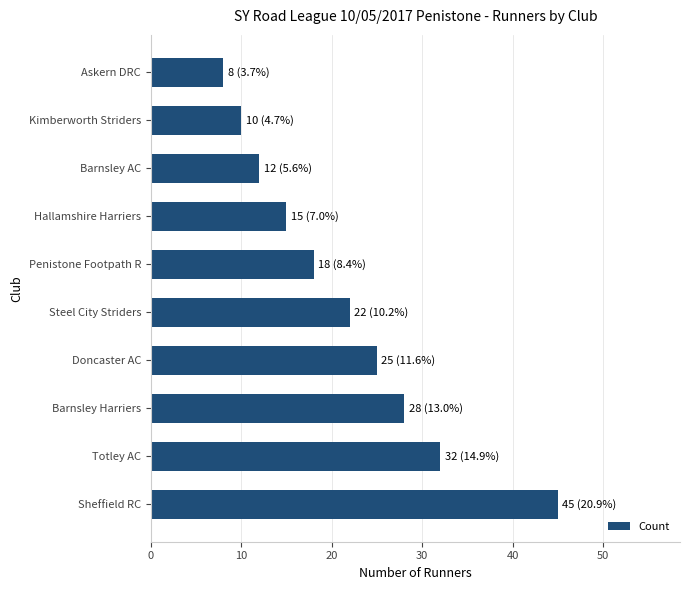

Rank the categories by value from lowest to highest.

Askern DRC, Kimberworth Striders, Barnsley AC, Hallamshire Harriers, Penistone Footpath R, Steel City Striders, Doncaster AC, Barnsley Harriers, Totley AC, Sheffield RC